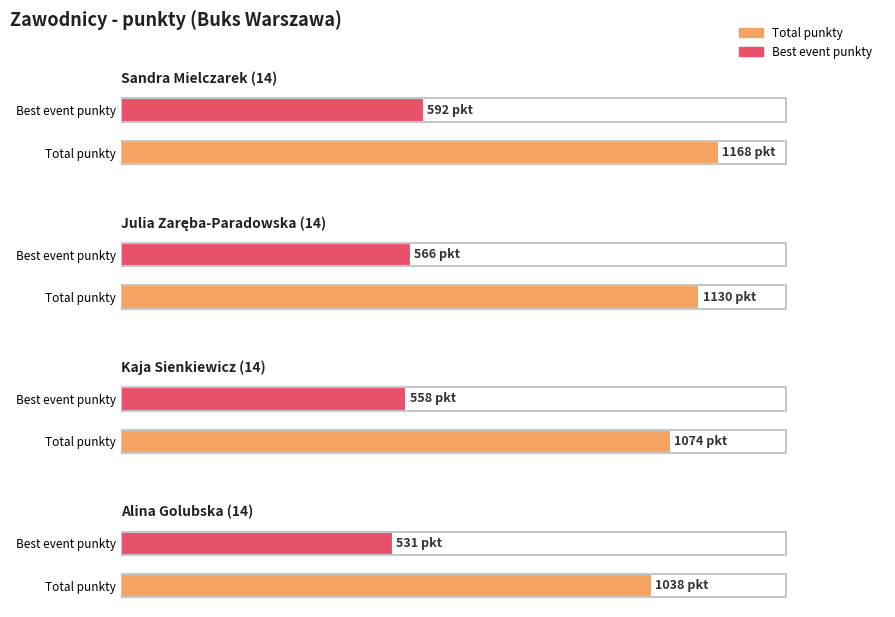

What is the sum of the Best event punkty values at Sandra Mielczarek (14) and Alina Golubska (14)?

1123